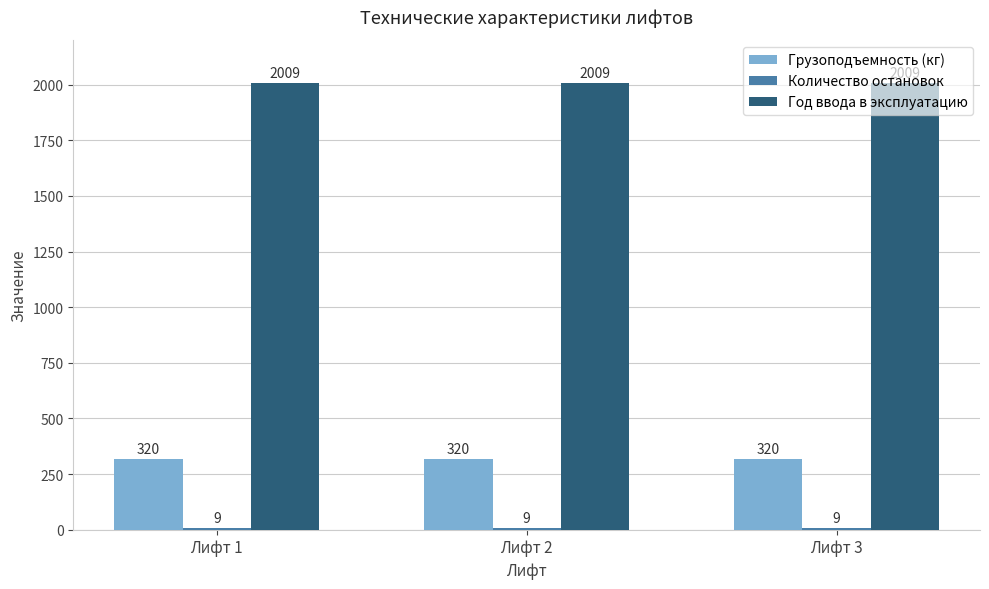

What value does the Грузоподъемность (кг) series have at Лифт 1?

320